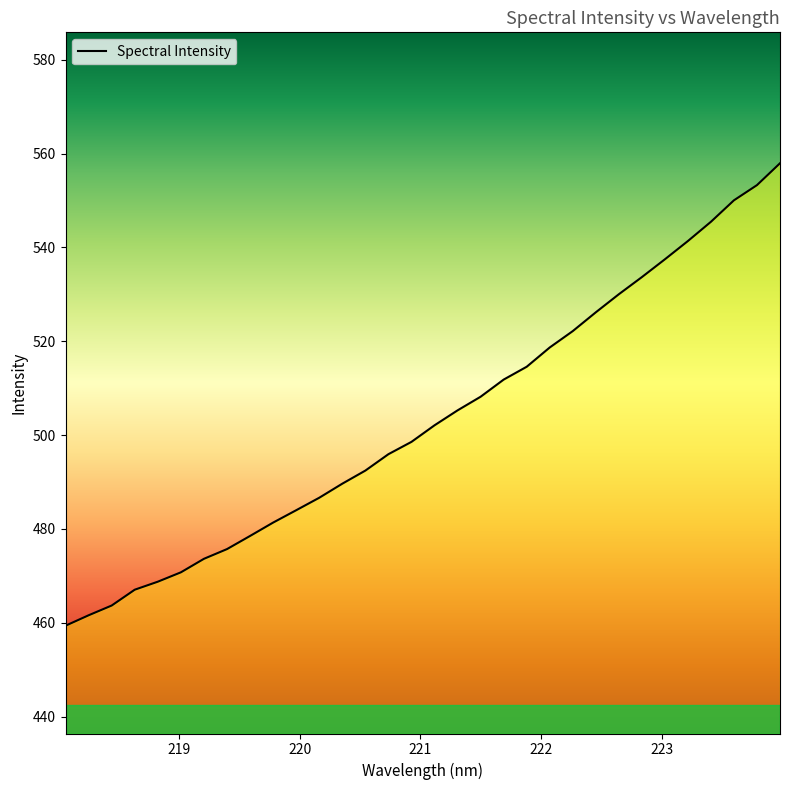

How many lines are shown in the chart?

1